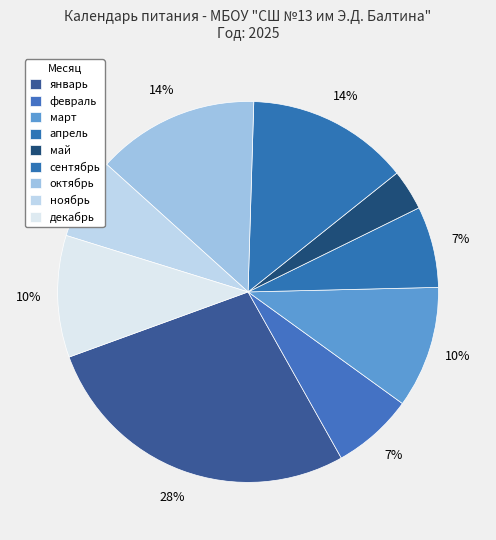

Does май represent more than half of the total?

No